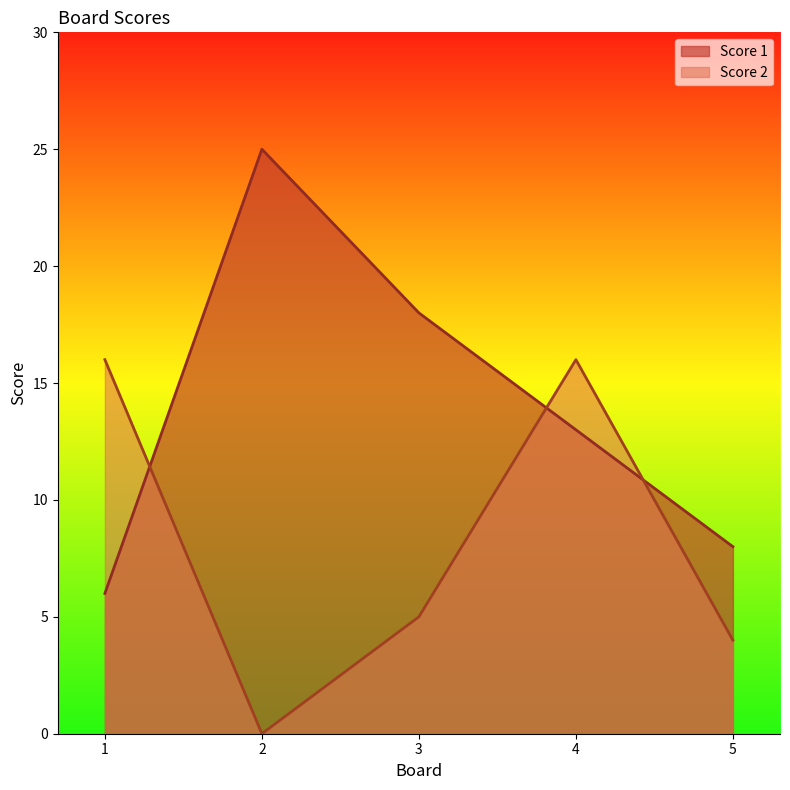

Which series changed the most between 3 and 5?

Score 1